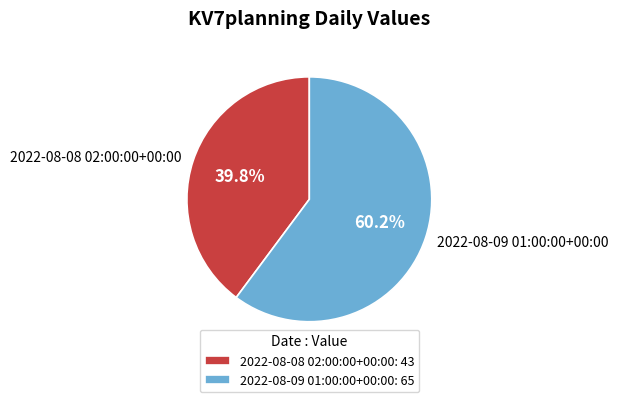

To the nearest percent, what is the difference between the 2022-08-08 02:00:00+00:00 and 2022-08-09 01:00:00+00:00 slice percentages?

20%